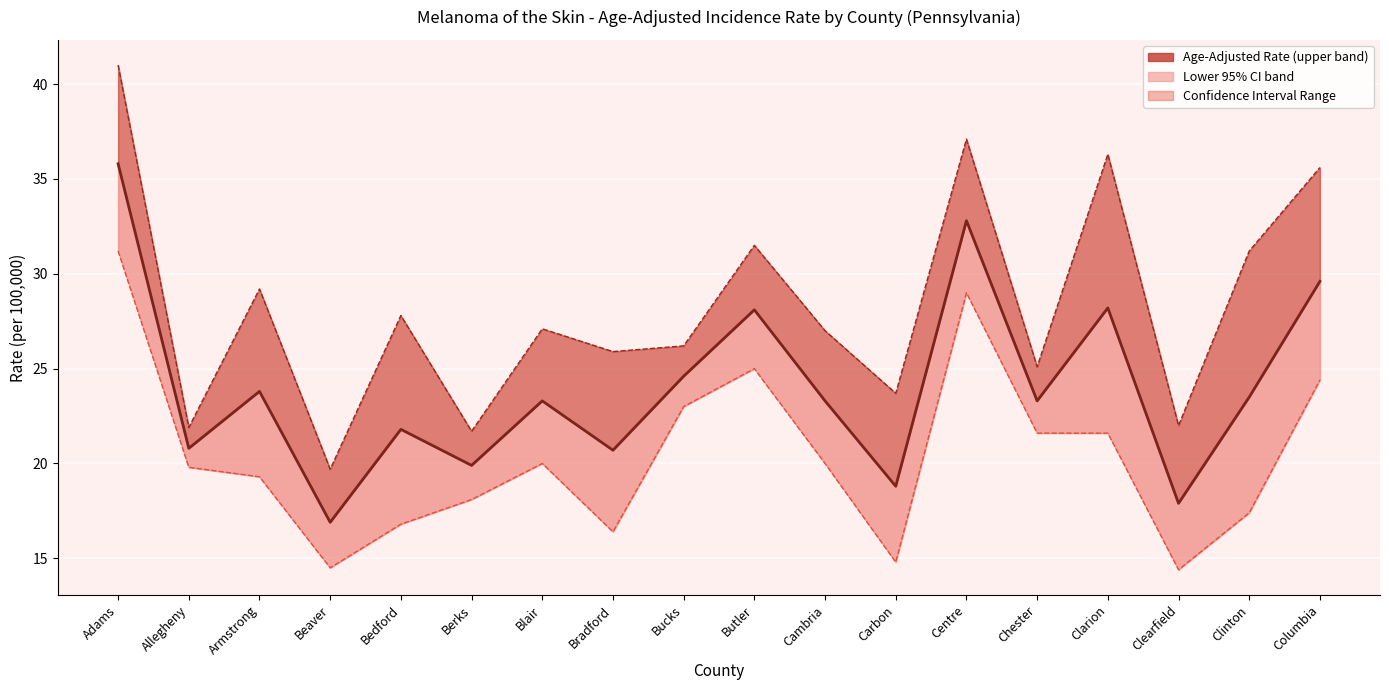

True or false: Age-Adjusted Rate and Lower 95% CI cross at least once.

False